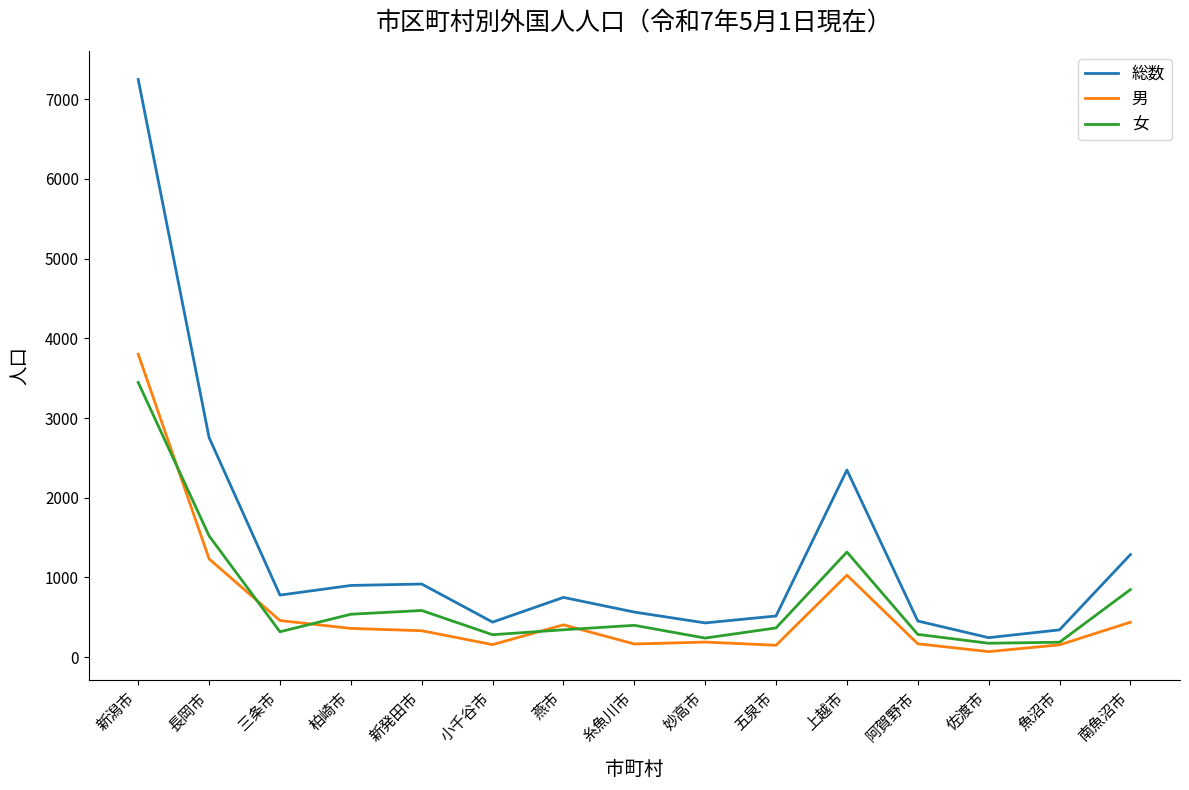

In 男, how many points are higher than both neighbors (excluding endpoints)?

3